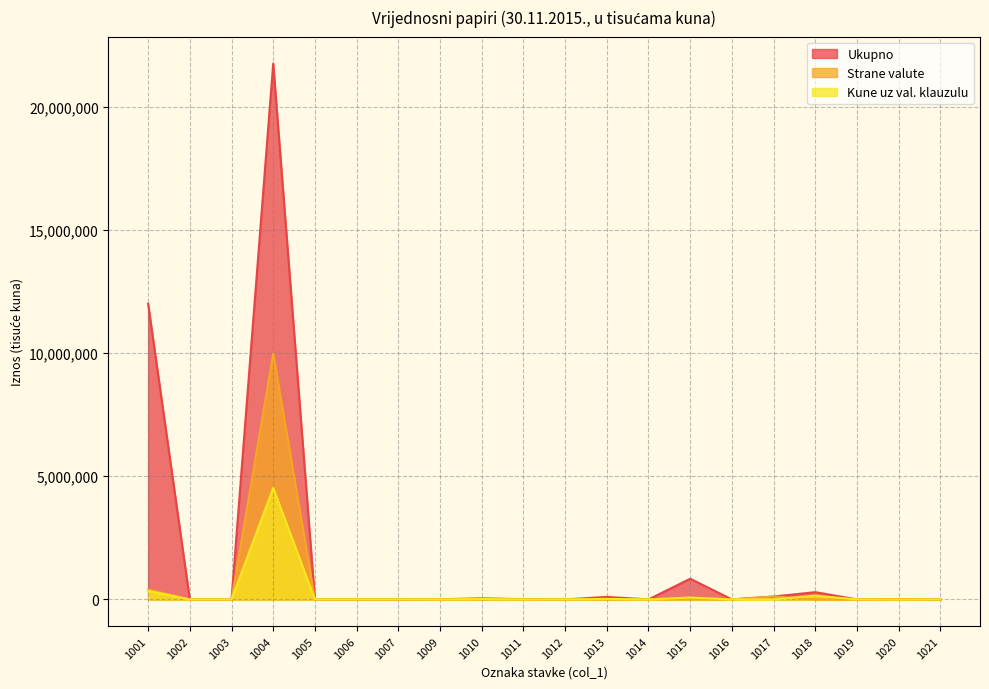

True or false: Kune uz val. klauzulu has a value of 0 at 1007.

True